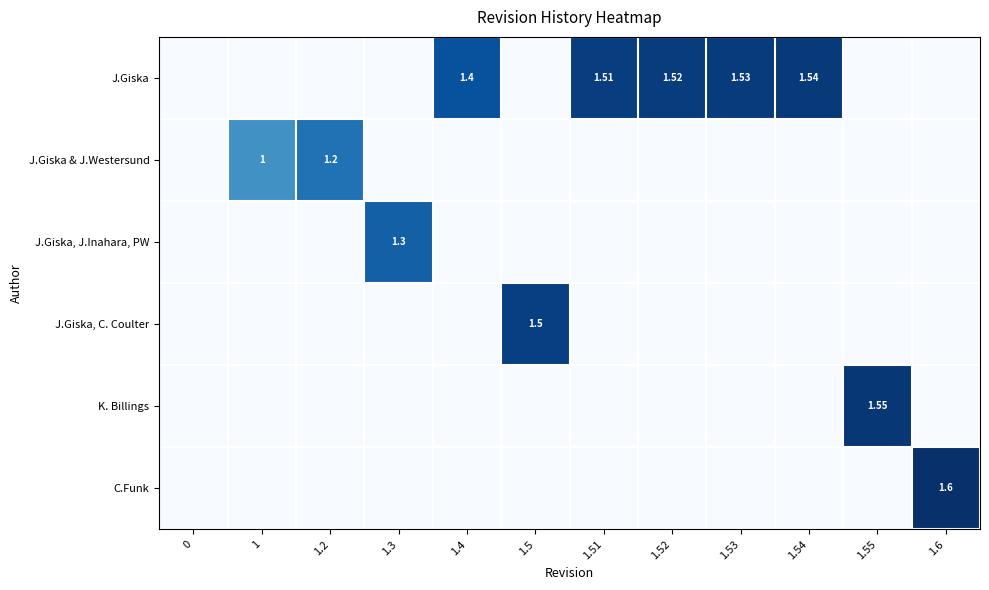

How many values in K. Billings are above zero?

1